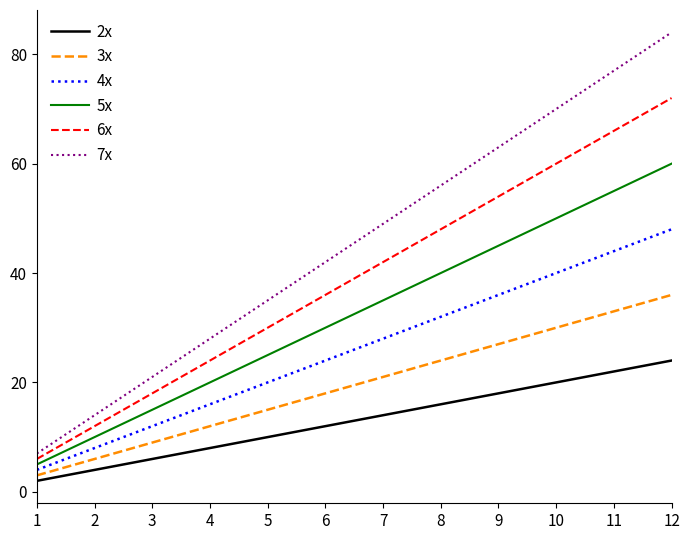

True or false: 2x and 4x intersect in this chart.

False